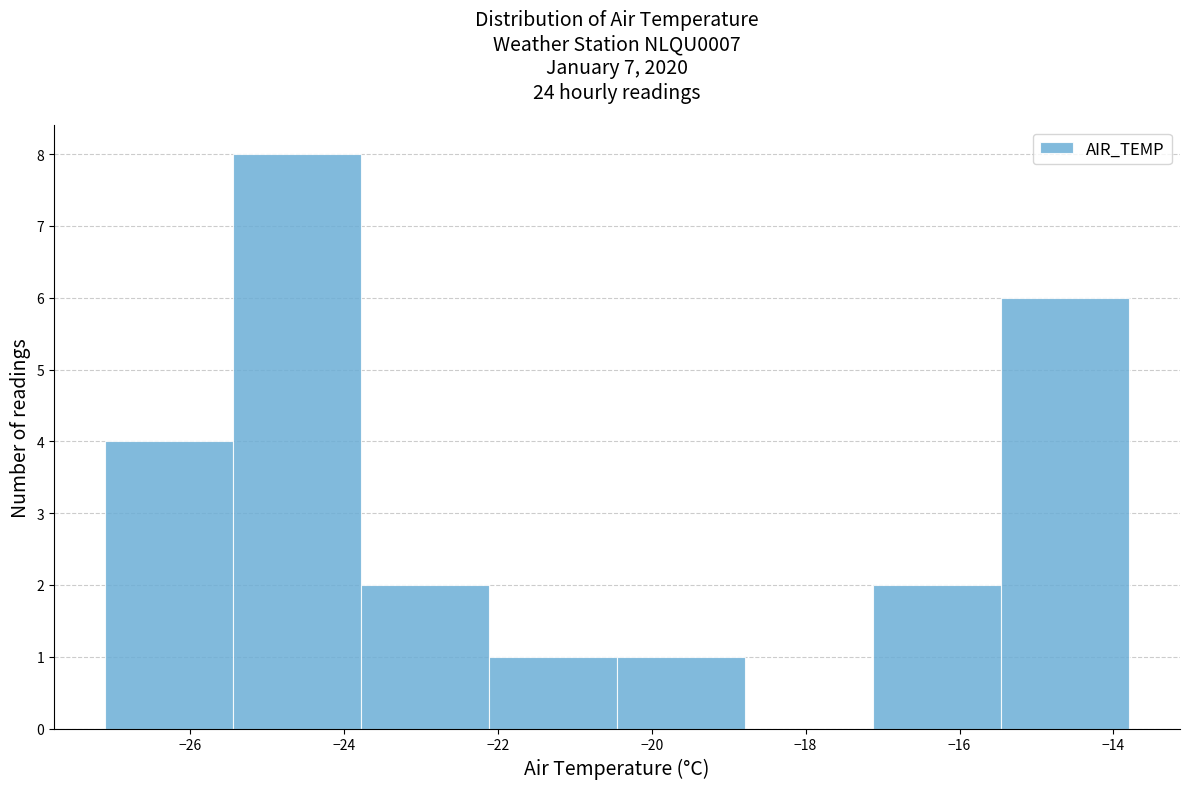

Which range on the x-axis has the tallest bar?

-25.4 to -23.8